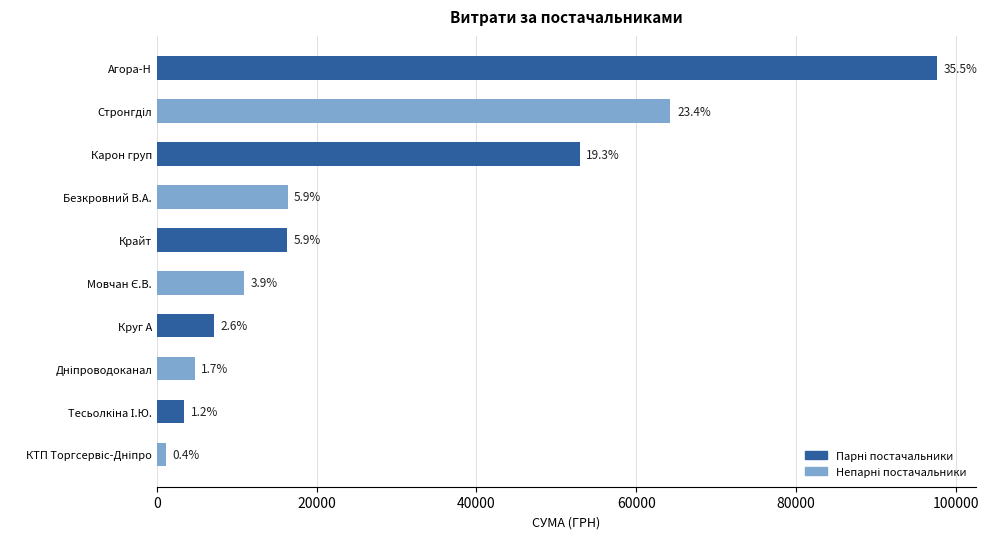

How many bars are there in total?

10